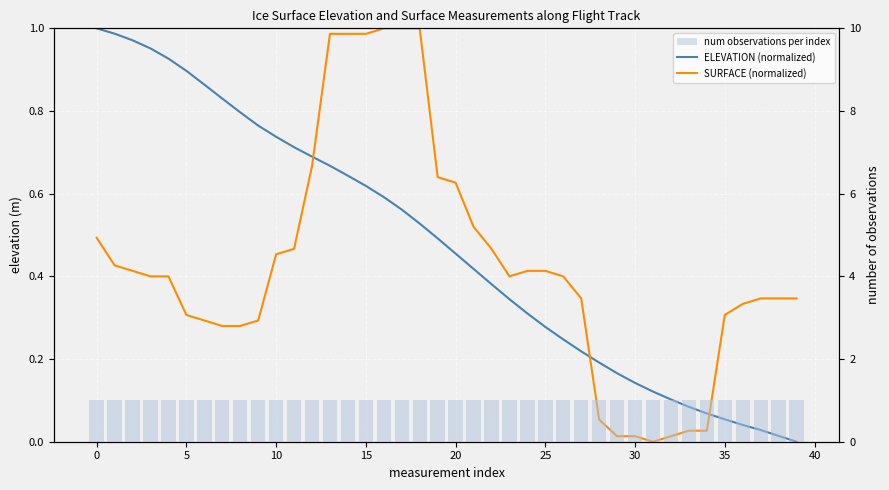

What is the label of the 26th bar from the left?

25